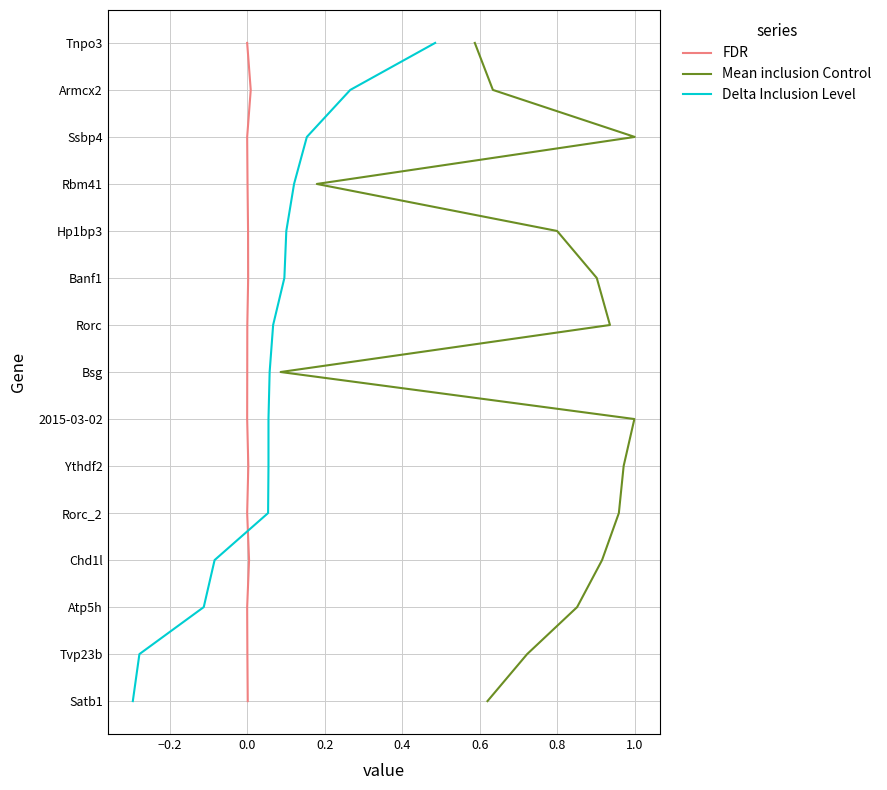

How many positive values does the FDR series have?

14